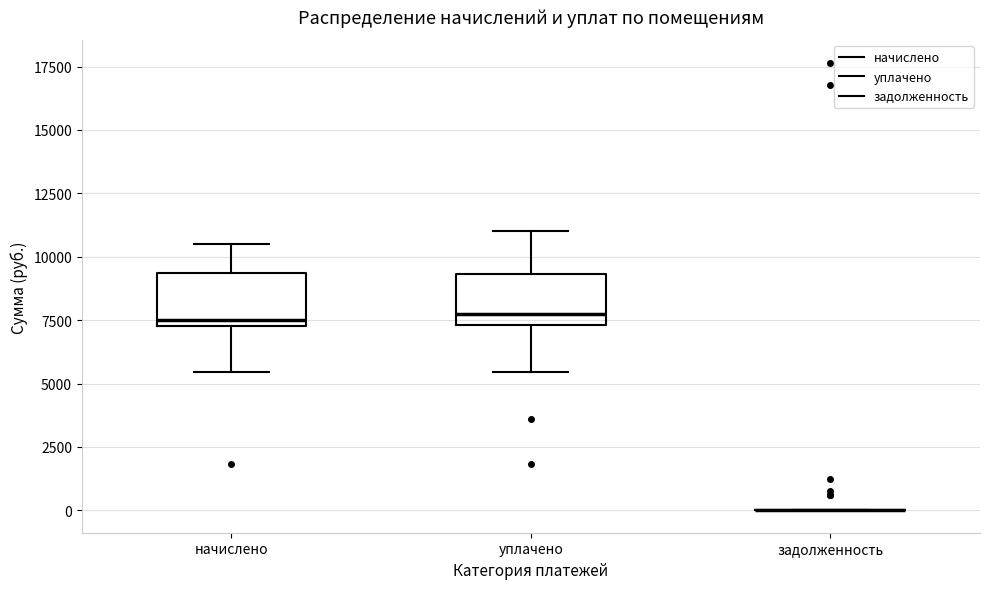

Where is the upper edge of the box for уплачено on the y-axis? The values are not printed on the chart, so give them approximately, as read against the axis.

9500